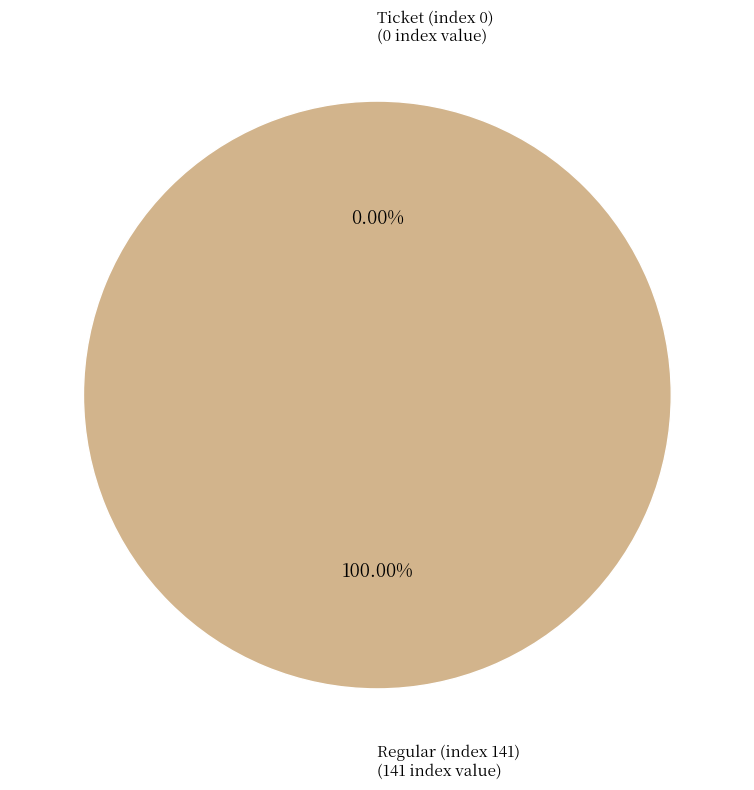

To the nearest percent, what is the average slice percentage?

50%